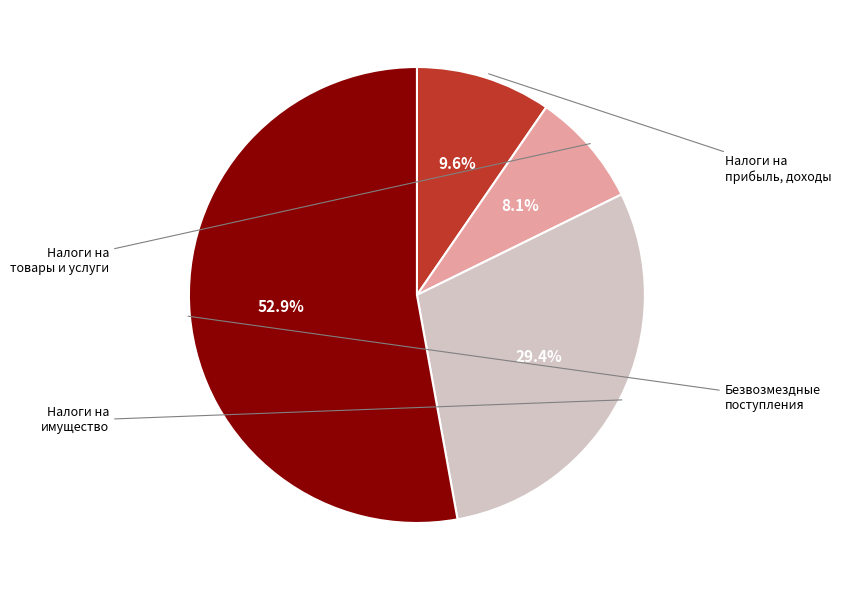

Does any single category account for the majority?

Yes